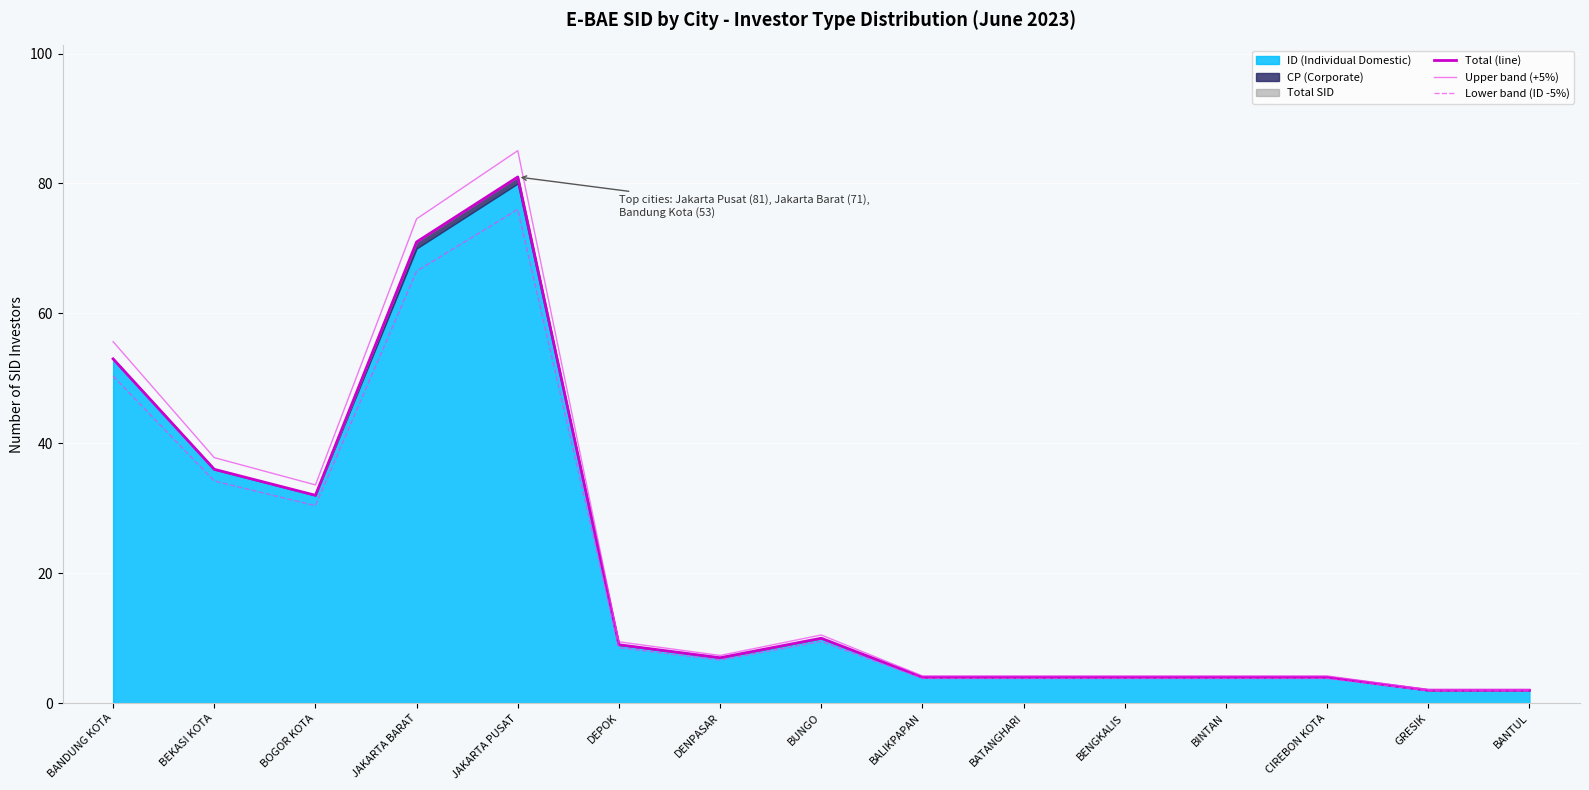

What is the average value of the Total (line) series?

21.5